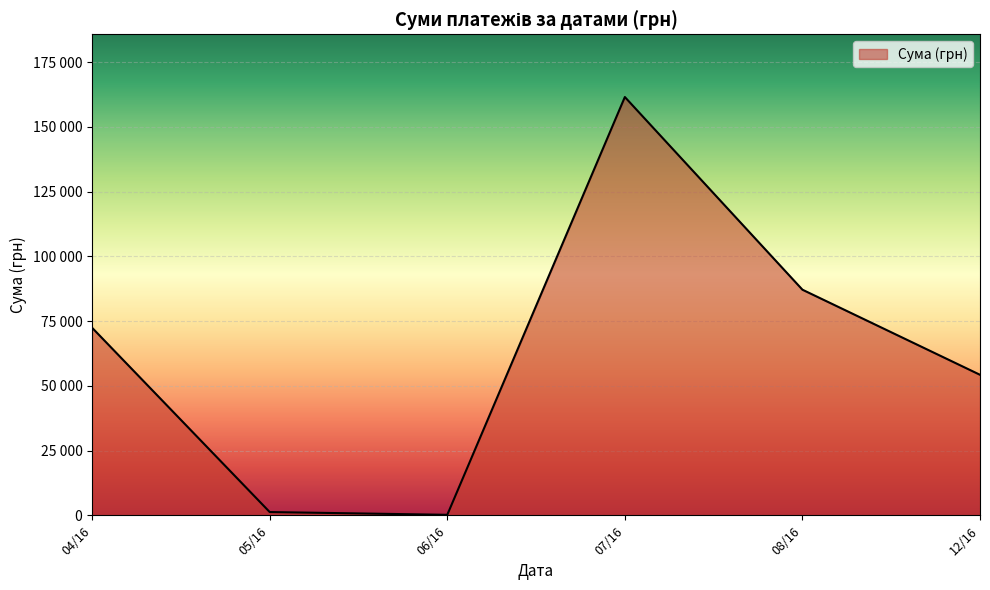

Does the chart display data point markers on the line(s)?

No